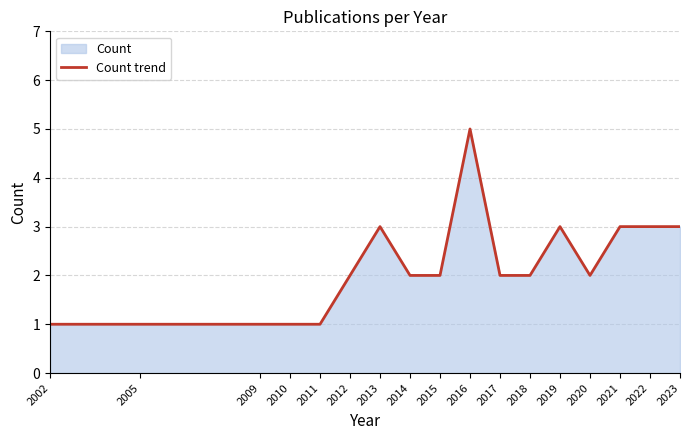

Reading left to right, list all the values displayed in this chart.

2002=1	2005=1	2009=1	2010=1	2011=1	2012=2	2013=3	2014=2	2015=2	2016=5	2017=2	2018=2	2019=3	2020=2	2021=3	2022=3	2023=3